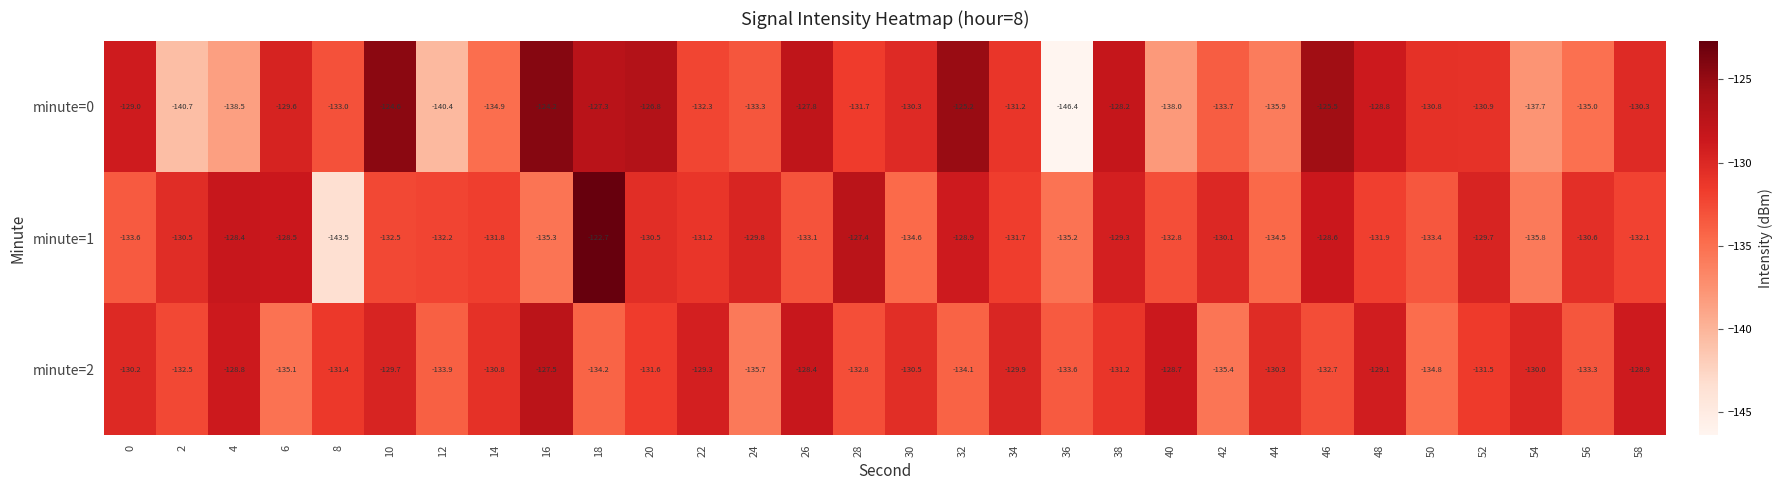

What is the spread (max minus min) of values at 38?

3.0